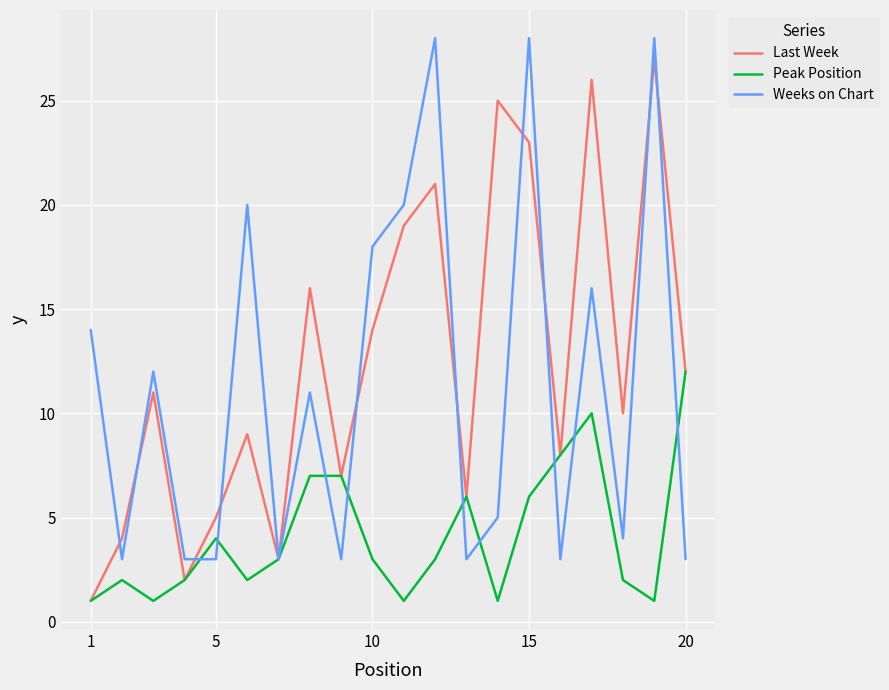

What is the minimum value for Weeks on Chart?

3